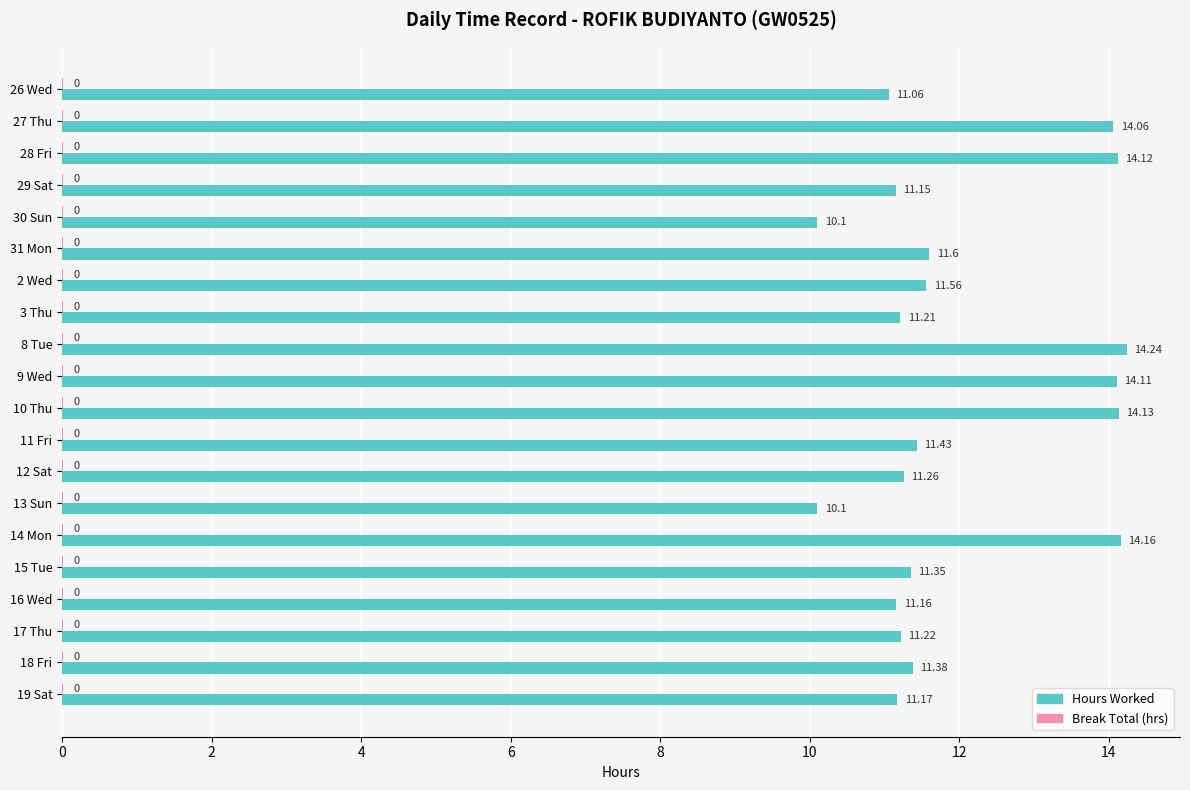

At which category is the sum across all series the highest?

8 Tue